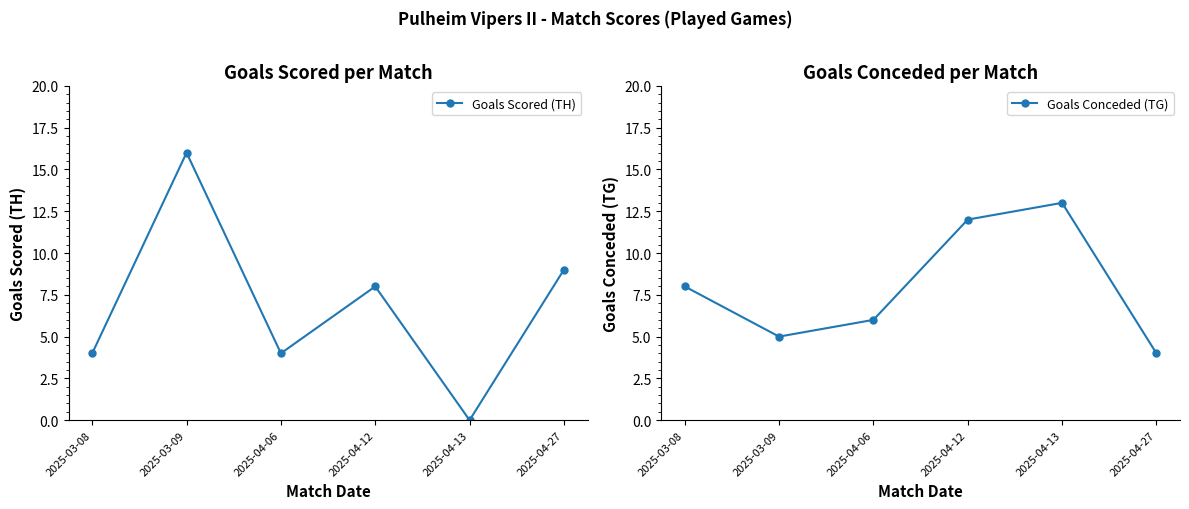

True or false: Goals Scored (TH) and Goals Conceded (TG) cross at least once.

True